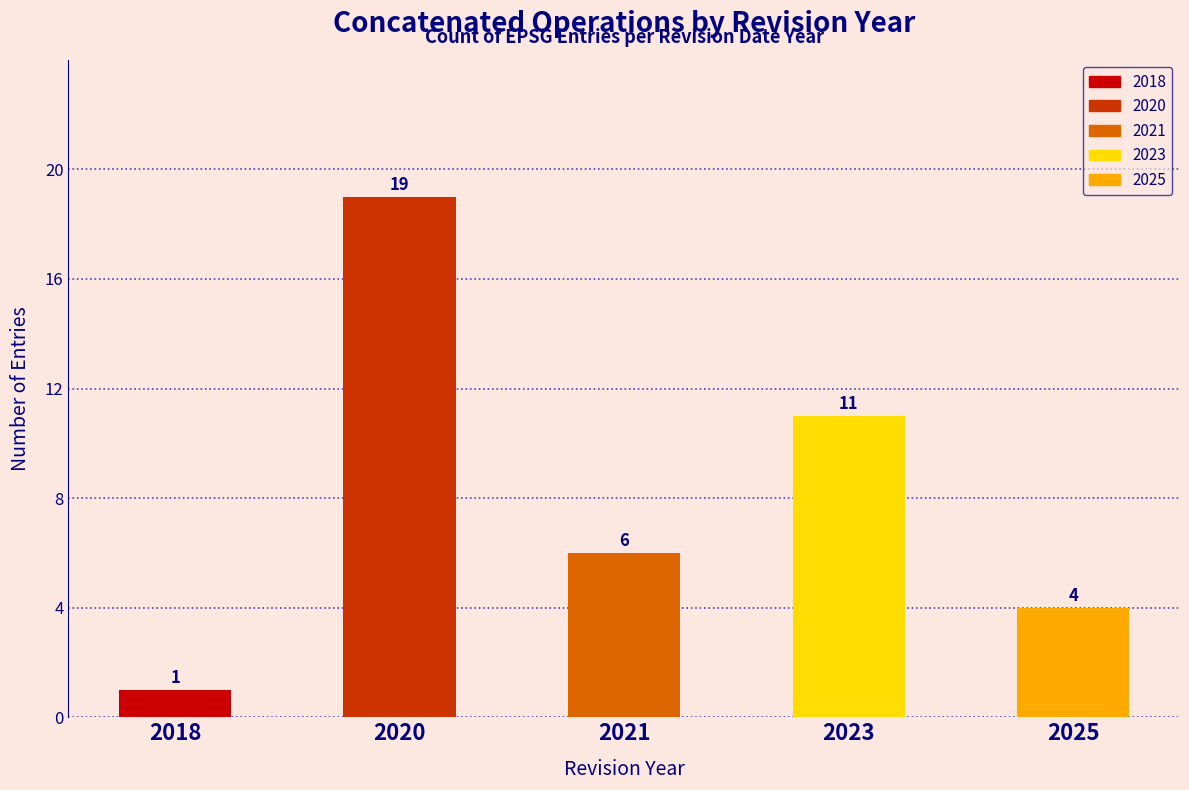

What is the change in value from 2018 to 2023?

+10